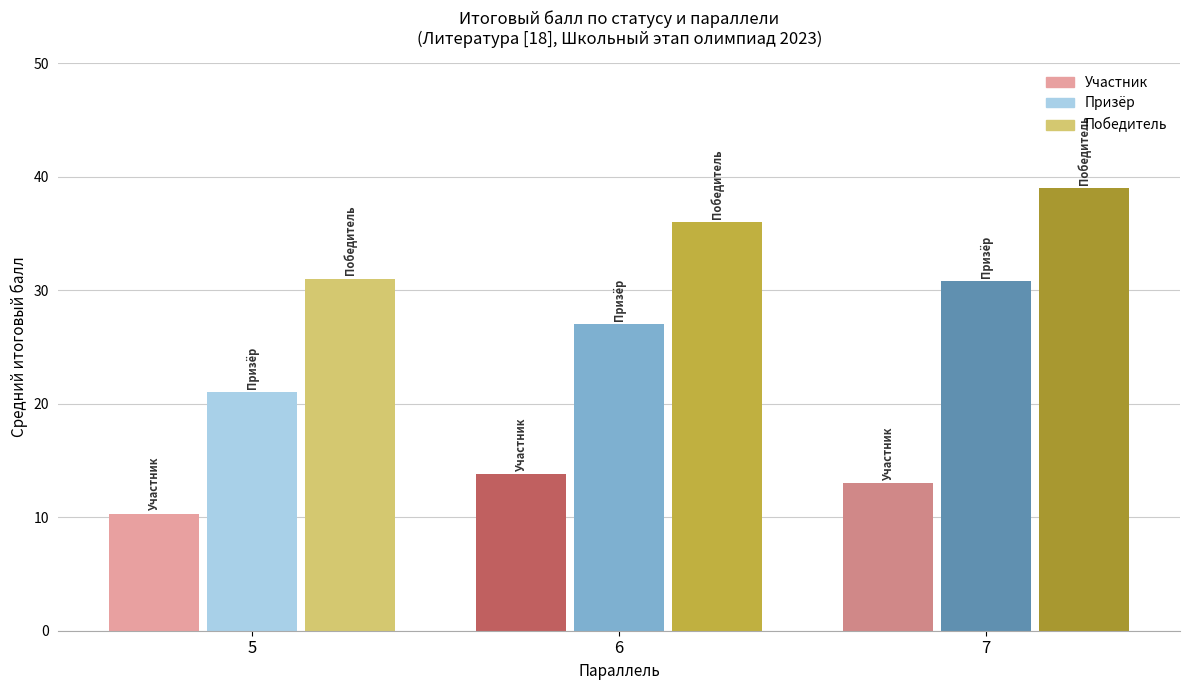

Reading left to right, list all the values displayed in this chart.

Участник: 5=10.3	6=13.8	7=13.0
Призёр: 5=21.0	6=27.0	7=30.8
Победитель: 5=31.0	6=36.0	7=39.0